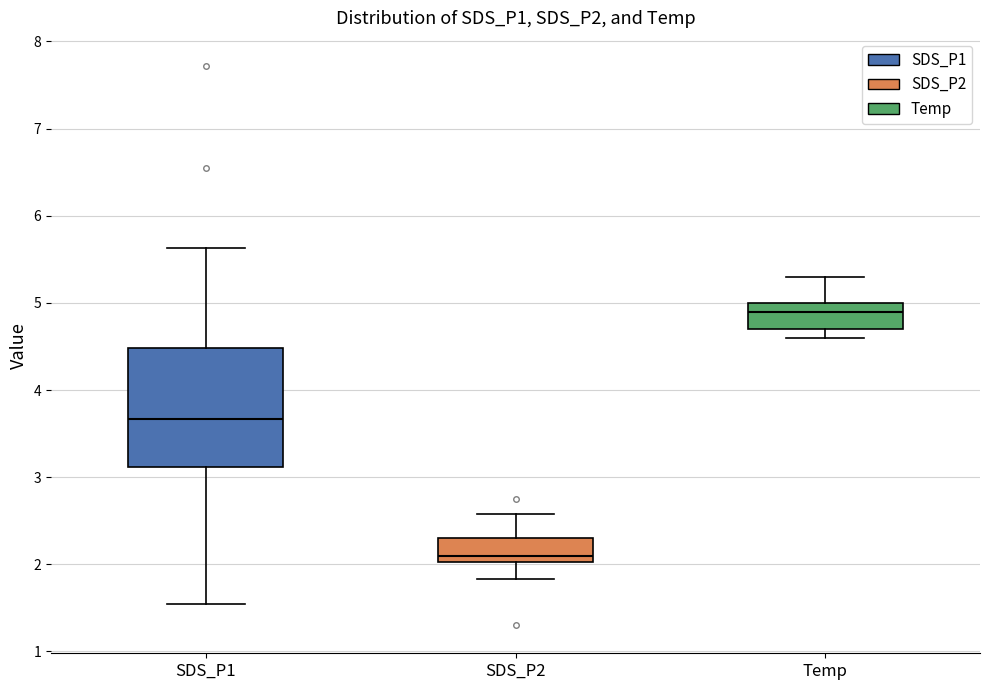

Reading left to right, read every box against the y-axis: the position of its median line, the range the box covers, and the ends of its whiskers. The values are not printed on the chart, so give them approximately, as read against the axis.

SDS_P1: median 3.7, box 3.1 to 4.5, whiskers 1.6 to 5.6
SDS_P2: median 2.1, box 2.0 to 2.3, whiskers 1.8 to 2.6
Temp: median 4.9, box 4.7 to 5.0, whiskers 4.6 to 5.3